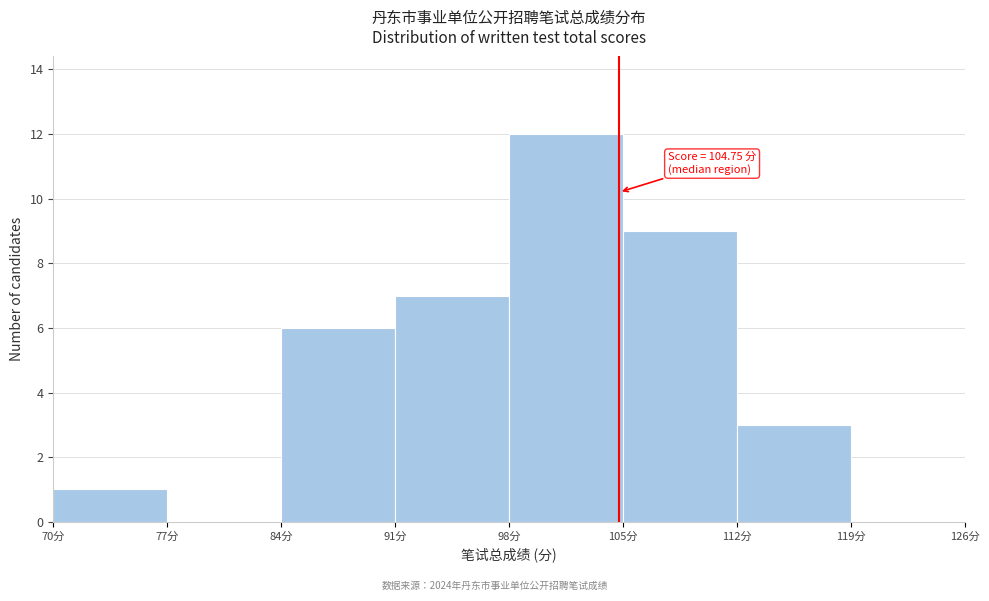

Which range on the x-axis has the tallest bar?

98 to 105